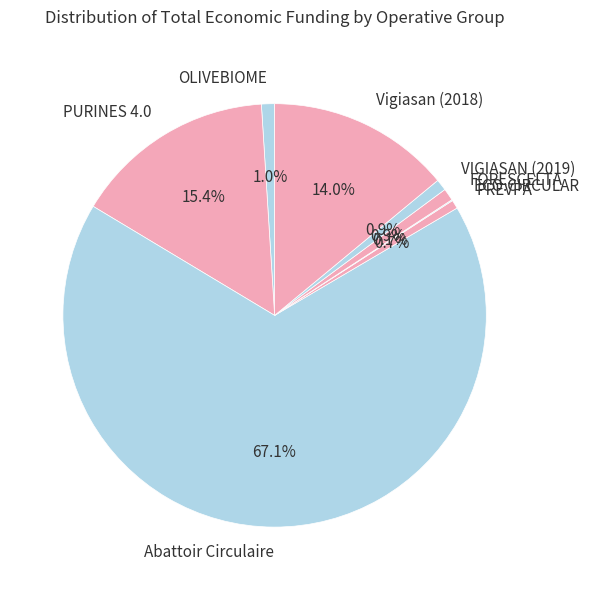

What is the ratio of the value at FORESCELTA to the value at PURINES 4.0?

0.1